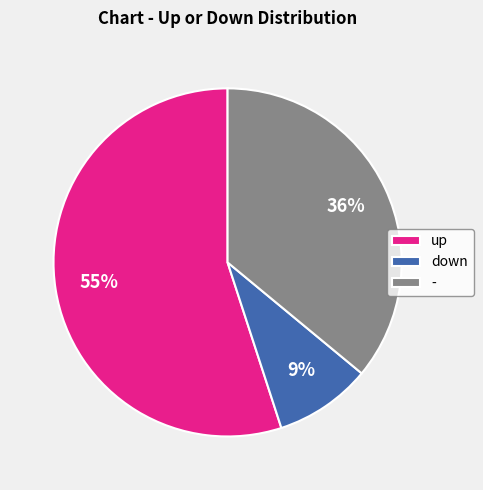

How many segments does this pie chart have?

3